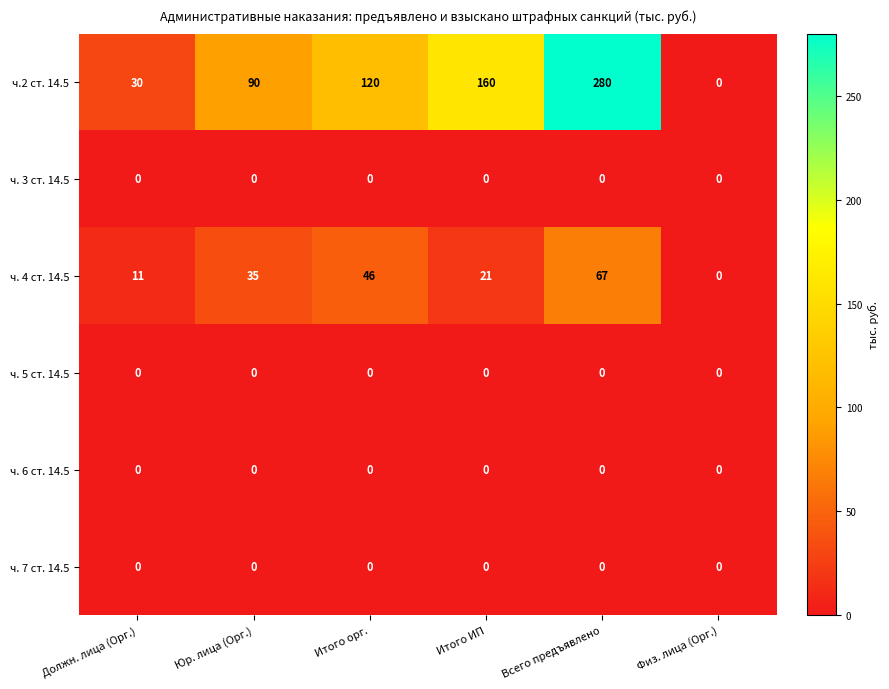

Which category has the highest value across all series?

Всего предъявлено